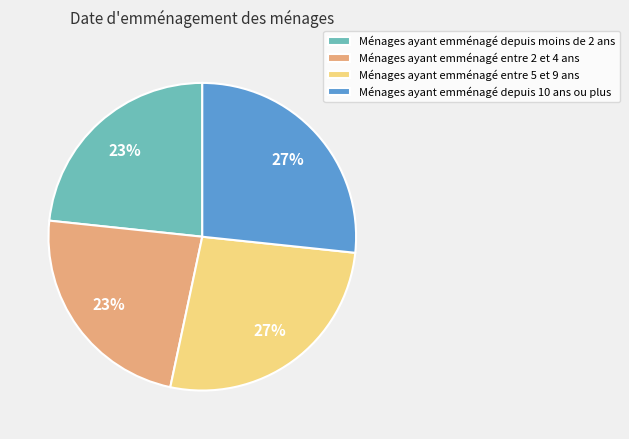

Between Ménages ayant emménagé depuis moins de 2 ans and Ménages ayant emménagé depuis 10 ans ou plus, which is larger?

Ménages ayant emménagé depuis 10 ans ou plus